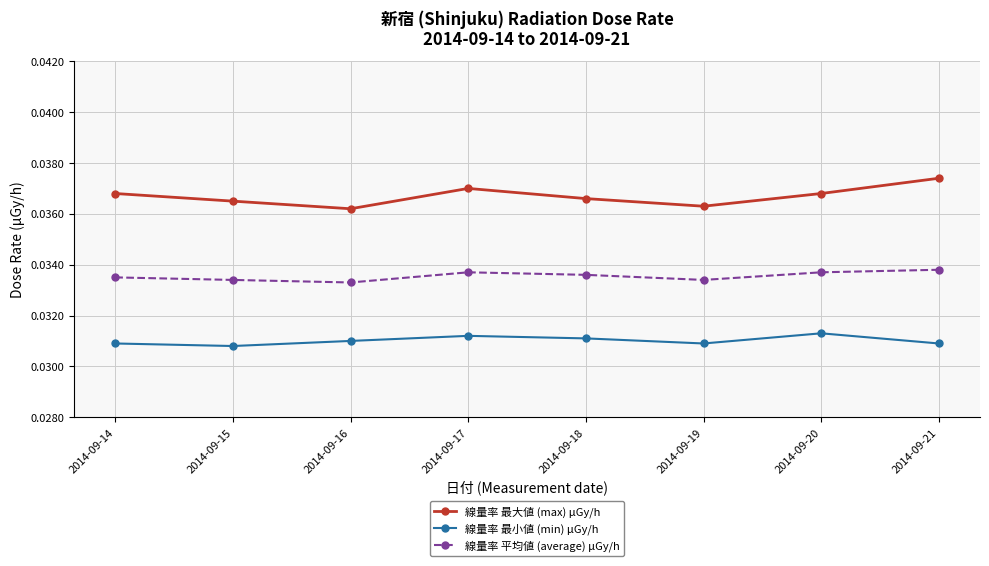

Which series has the largest range (max minus min)?

線量率 最大値 (max) μGy/h